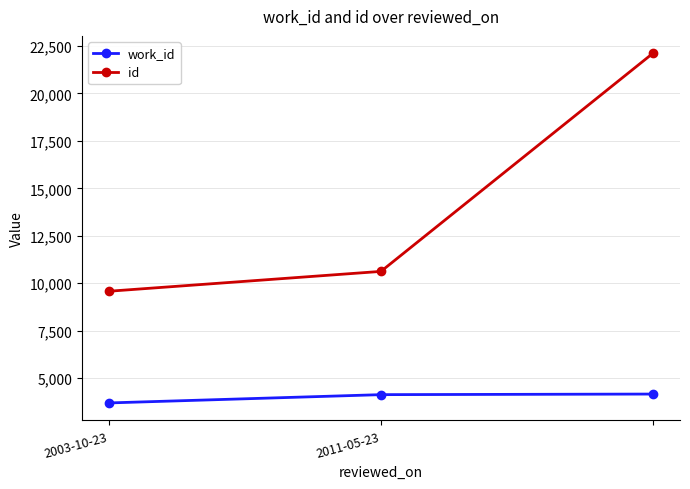

What is the sum of all work_id values?

12003